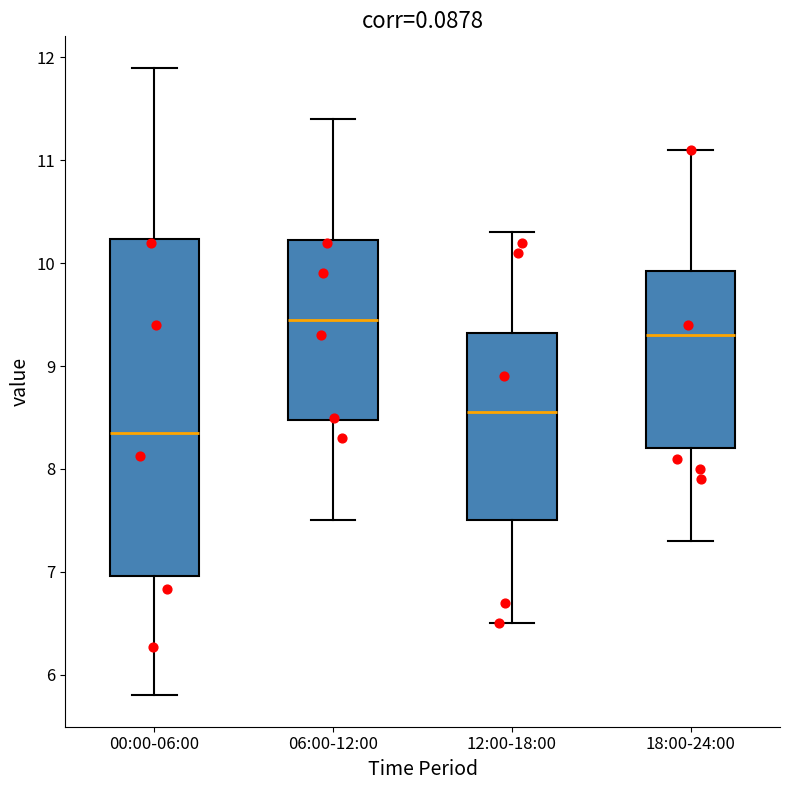

Reading left to right, read every box against the y-axis: the position of its median line, the range the box covers, and the ends of its whiskers. The values are not printed on the chart, so give them approximately, as read against the axis.

00:00-06:00: median 8.4, box 7.0 to 10.2, whiskers 5.8 to 11.9
06:00-12:00: median 9.5, box 8.5 to 10.2, whiskers 7.5 to 11.4
12:00-18:00: median 8.6, box 7.5 to 9.3, whiskers 6.5 to 10.3
18:00-24:00: median 9.3, box 8.2 to 9.9, whiskers 7.3 to 11.1